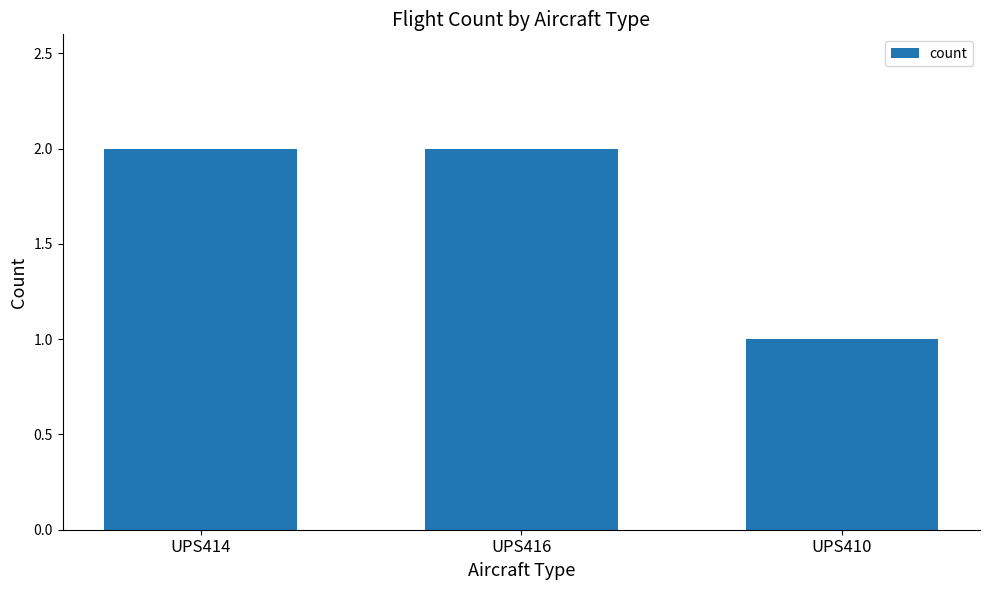

Reading left to right, extract all data points from this chart.

2	2	1